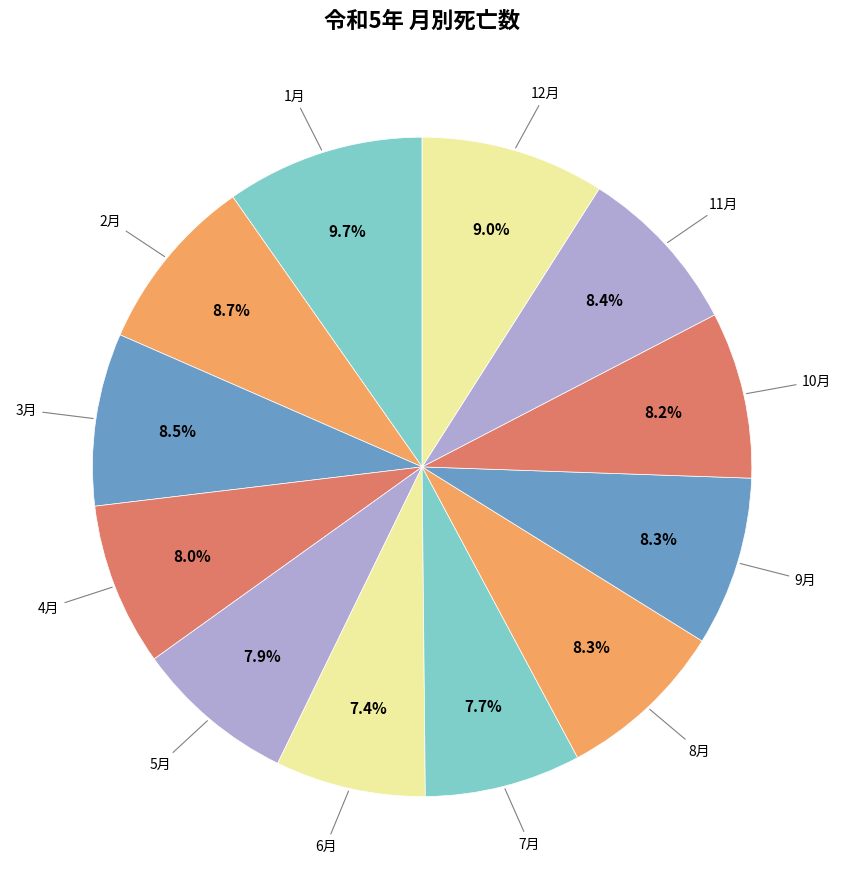

How many segments does this pie chart have?

12